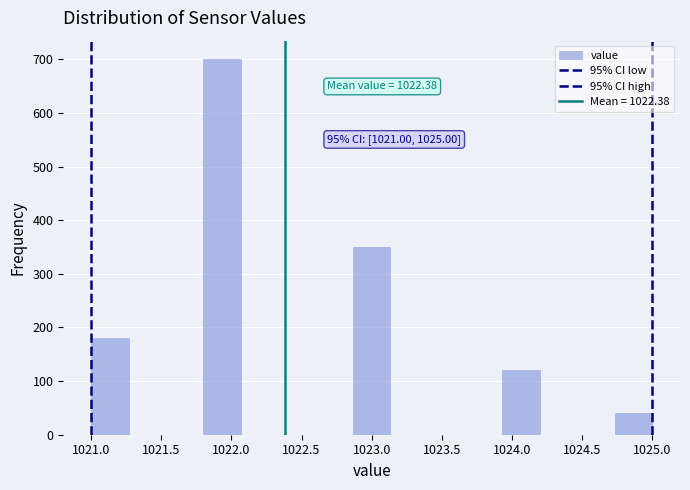

Over which range of the x-axis is the bar tallest?

1021.80 to 1022.05